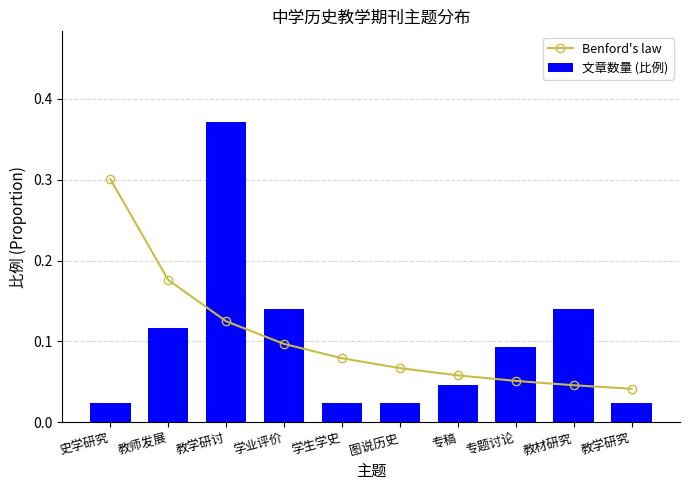

Which series has the largest range (max minus min)?

文章数量 (比例)